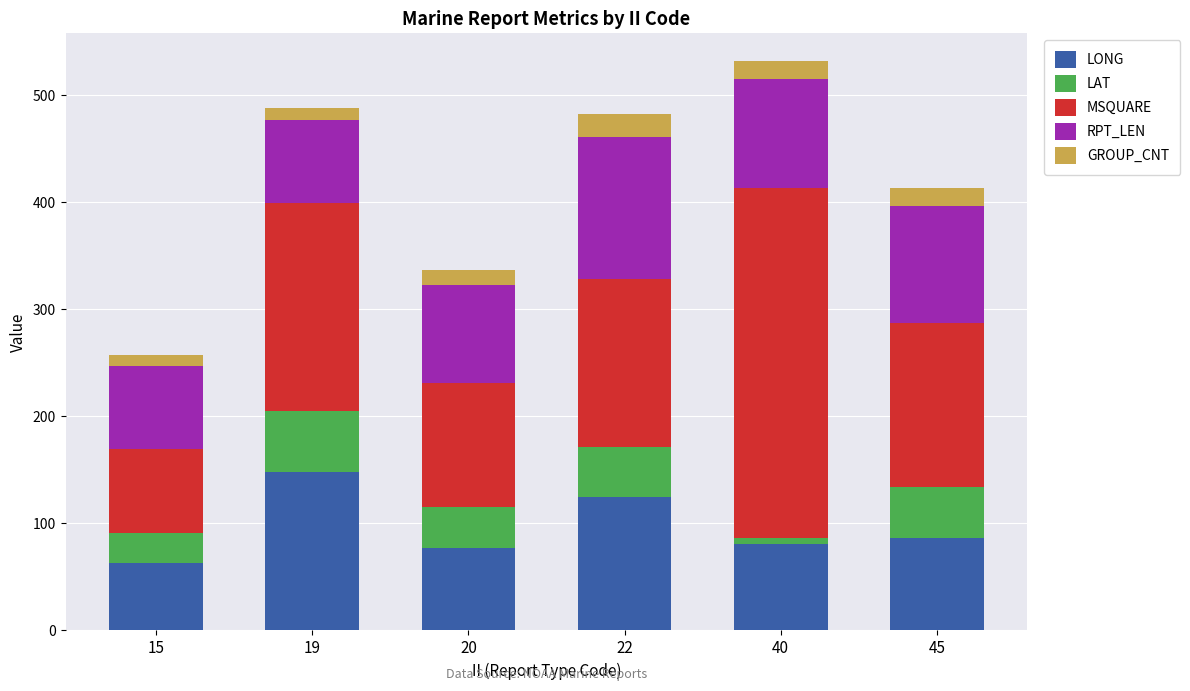

At which label does LONG reach its peak?

19